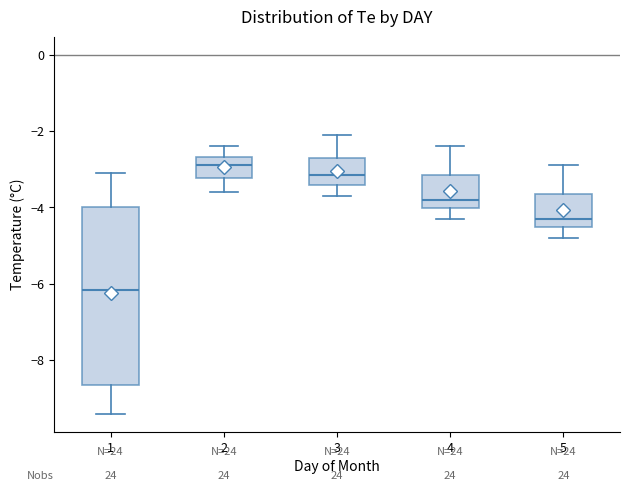

Reading left to right, read every box against the y-axis: the position of its median line, the range the box covers, and the ends of its whiskers. The values are not printed on the chart, so give them approximately, as read against the axis.

1: median -6.2, box -8.6 to -4.0, whiskers -9.4 to -3.0
2: median -2.8, box -3.2 to -2.6, whiskers -3.6 to -2.4
3: median -3.2, box -3.4 to -2.6, whiskers -3.6 to -2.0
4: median -3.8, box -4.0 to -3.2, whiskers -4.2 to -2.4
5: median -4.2, box -4.6 to -3.6, whiskers -4.8 to -2.8